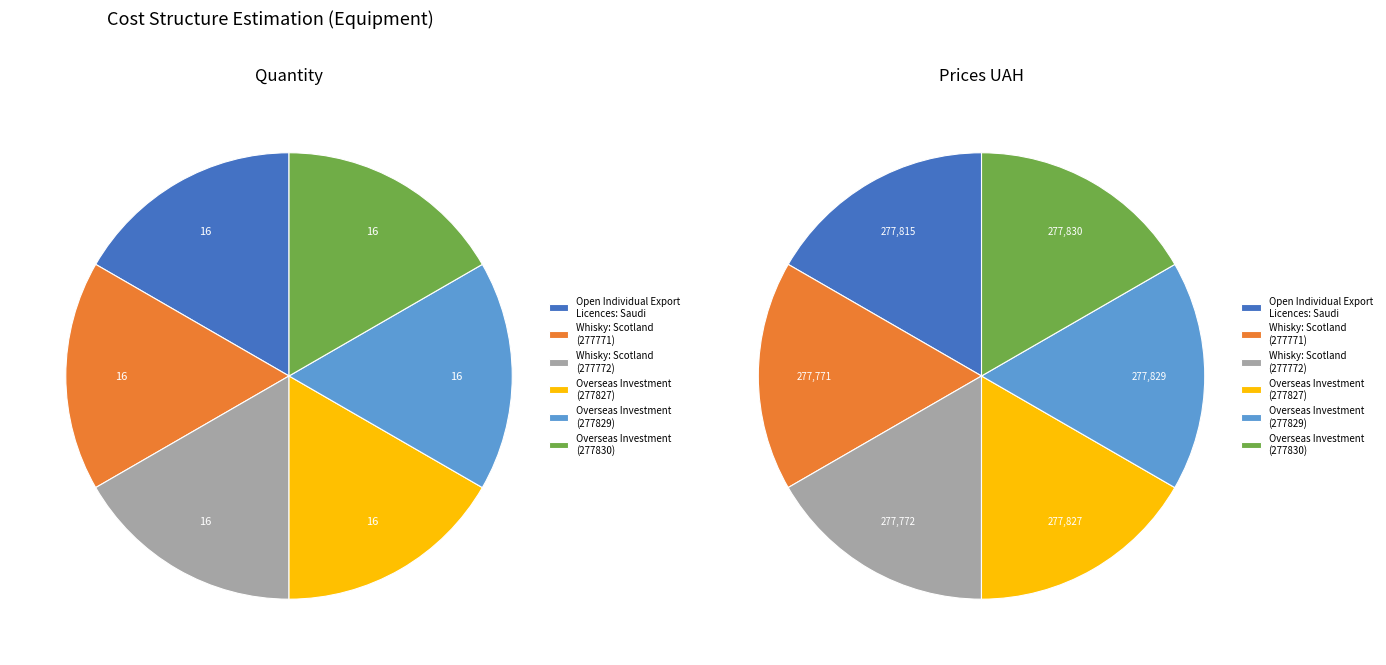

Which category has the biggest portion of the pie?

Overseas Investment
(277830)